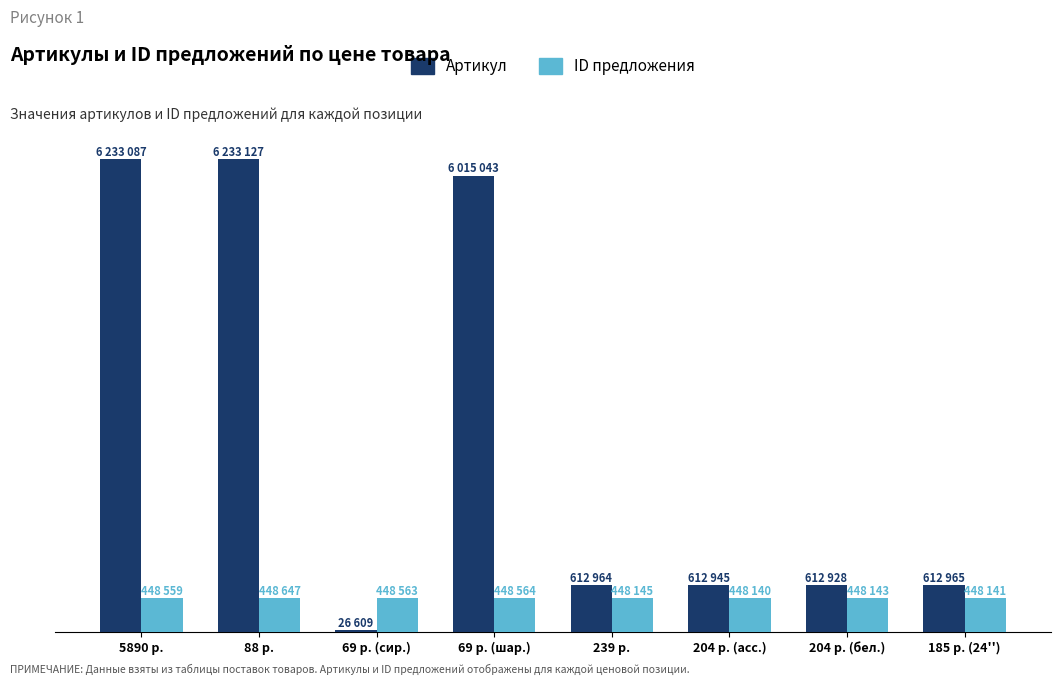

What is the greatest value displayed?

6233127